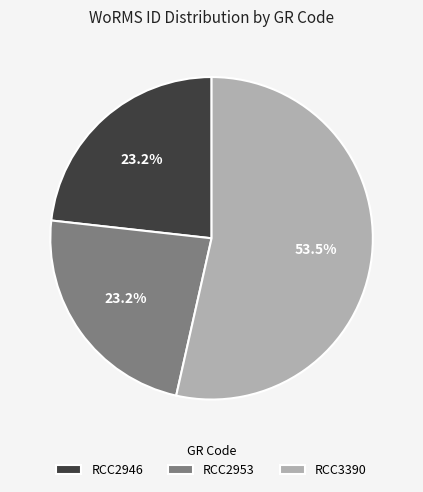

To the nearest percent, what is the average slice percentage?

33%